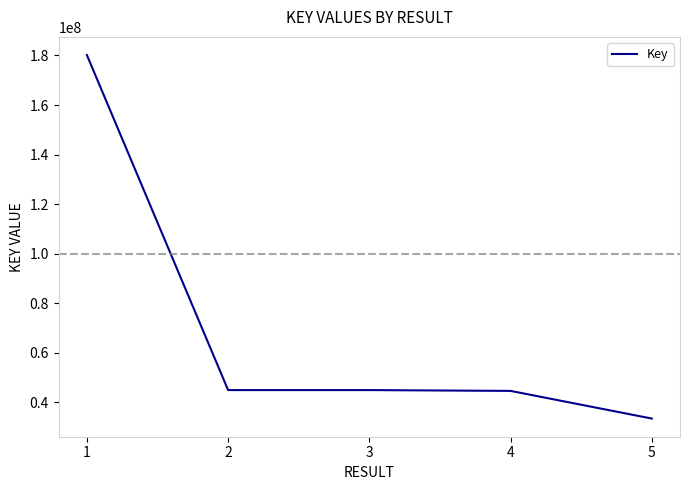

Is it true that the value at 5 is 15510720?

False